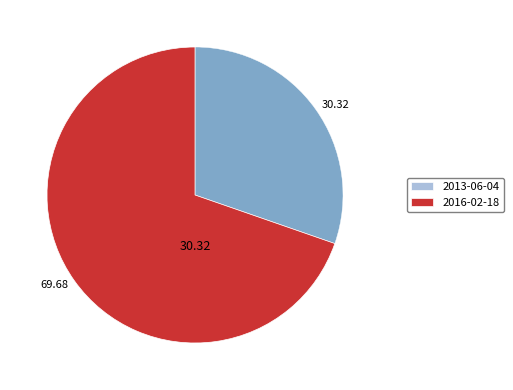

Which category accounts for the majority?

2016-02-18